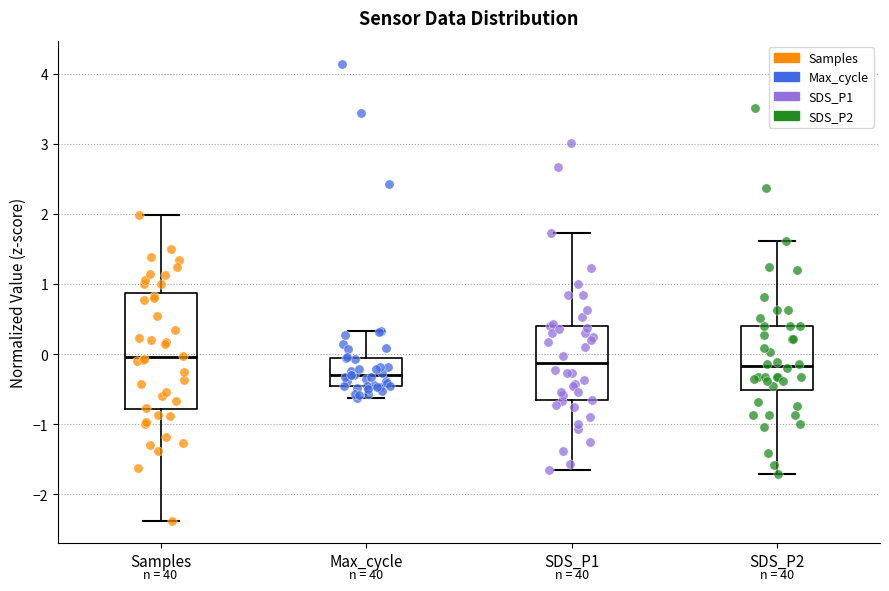

Reading left to right, transcribe this box plot: for each box, give where its median line is, the range the box spans, and where its two whiskers end, as read against the y-axis. The values are not printed on the chart, so give them approximately, as read against the axis.

Samples: median 0.0, box -0.8 to 0.9, whiskers -2.4 to 2.0
Max_cycle: median -0.3, box -0.5 to -0.1, whiskers -0.6 to 0.3
SDS_P1: median -0.1, box -0.7 to 0.4, whiskers -1.7 to 1.7
SDS_P2: median -0.2, box -0.5 to 0.4, whiskers -1.7 to 1.6